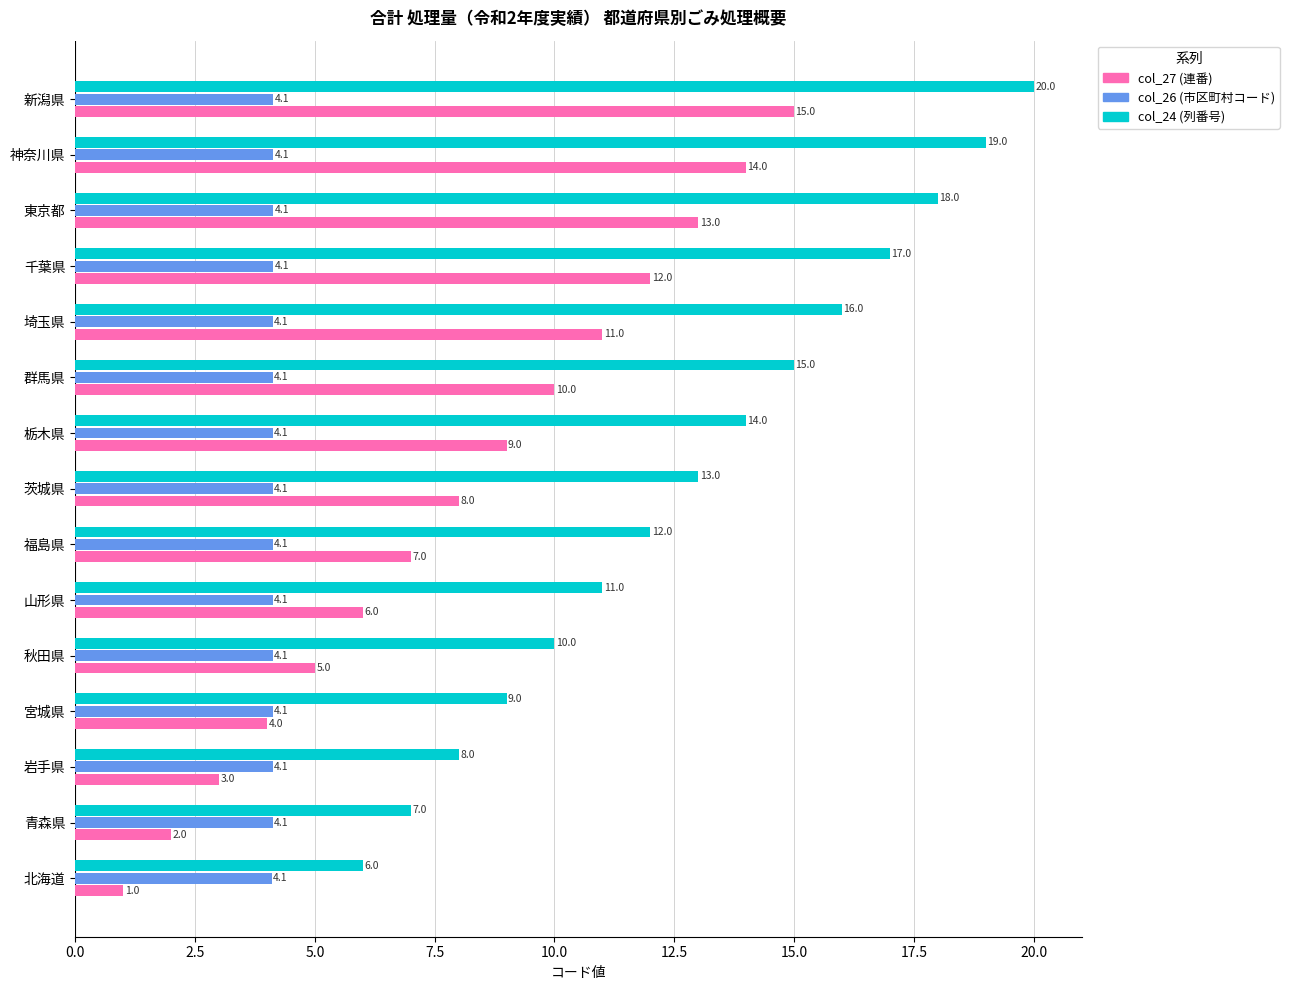

What is the difference between the col_24 (列番号) values at 東京都 and 茨城県?

5.0